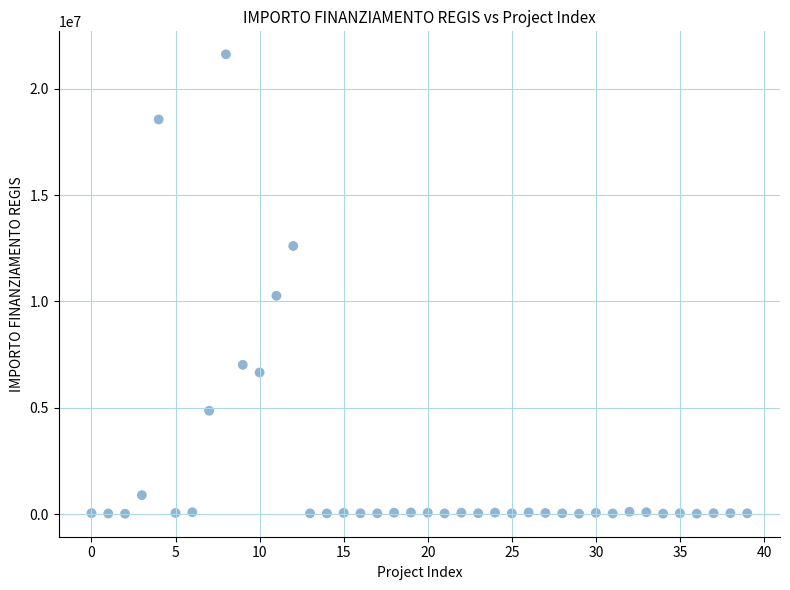

What is the range of Y values (max minus min)?

21589580.0